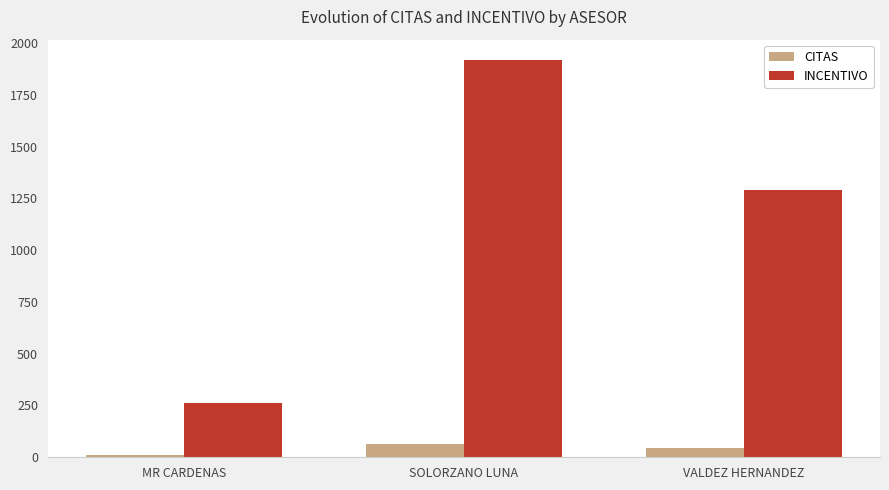

What is the sum of all INCENTIVO values?

3470